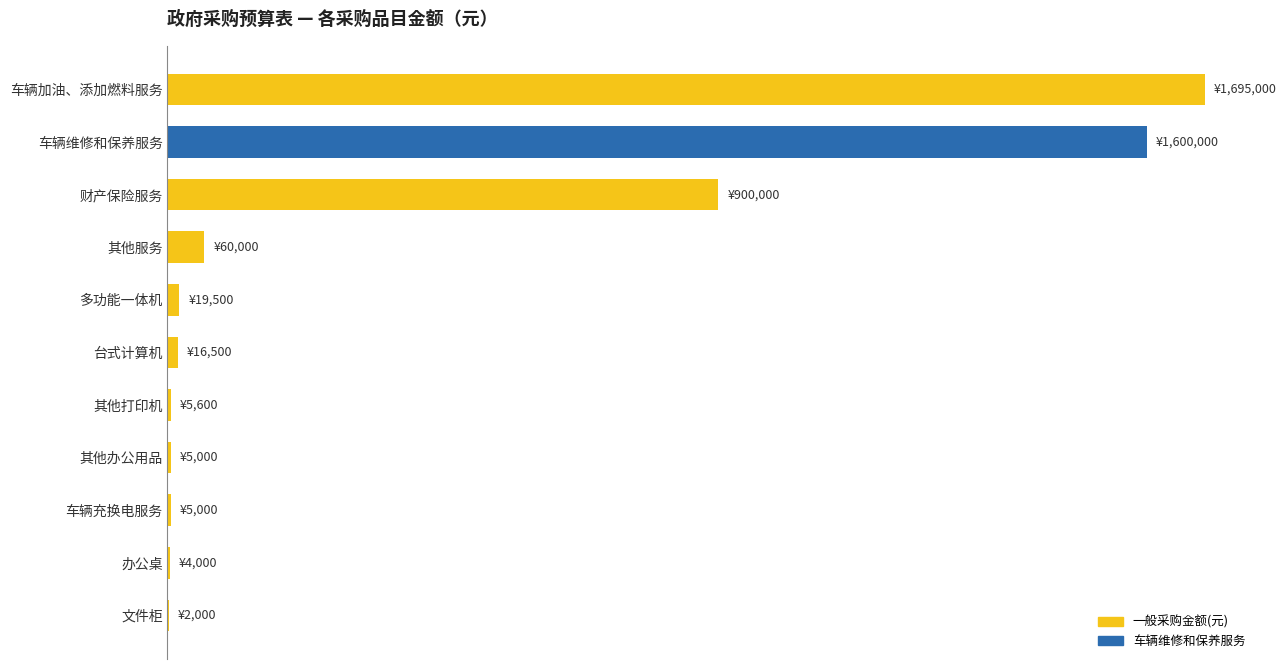

How many categories are shown in the chart?

11